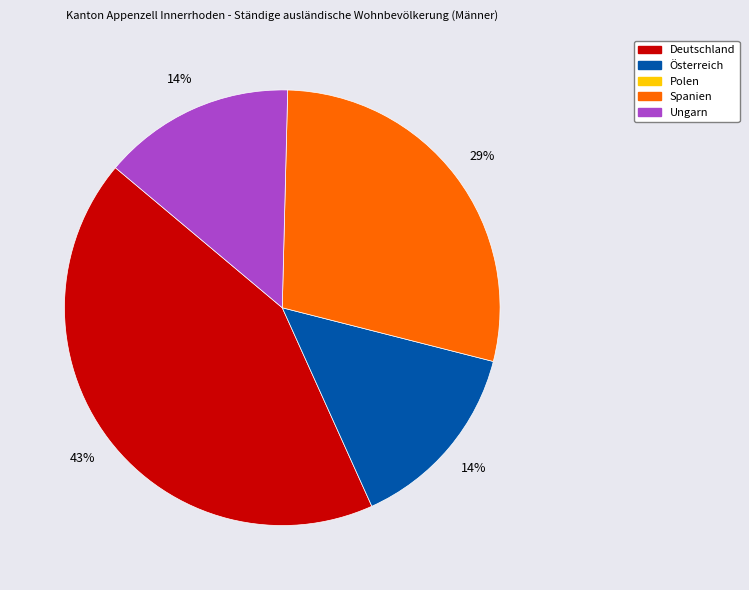

Is there any slice that represents more than half of the pie?

No